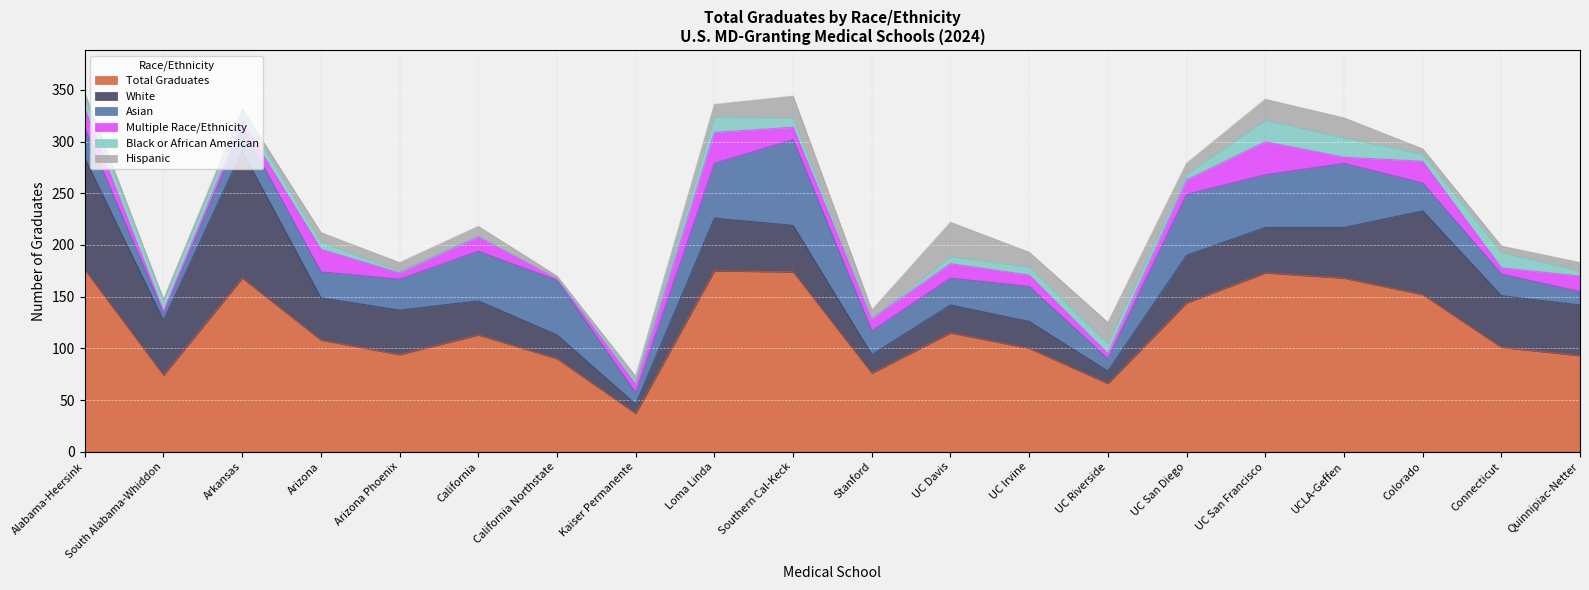

What is the average value of the Multiple Race/Ethnicity series?

13